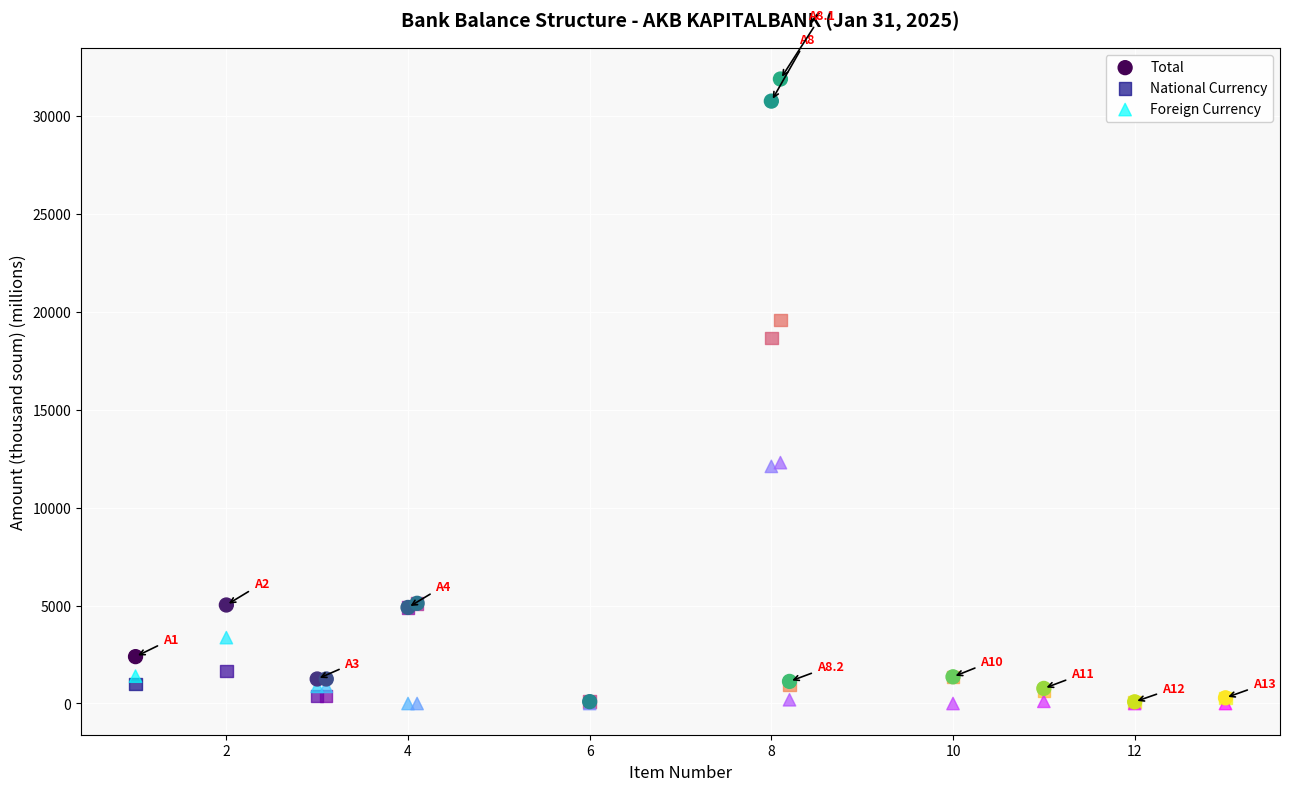

Which series reaches the maximum Y coordinate?

Total